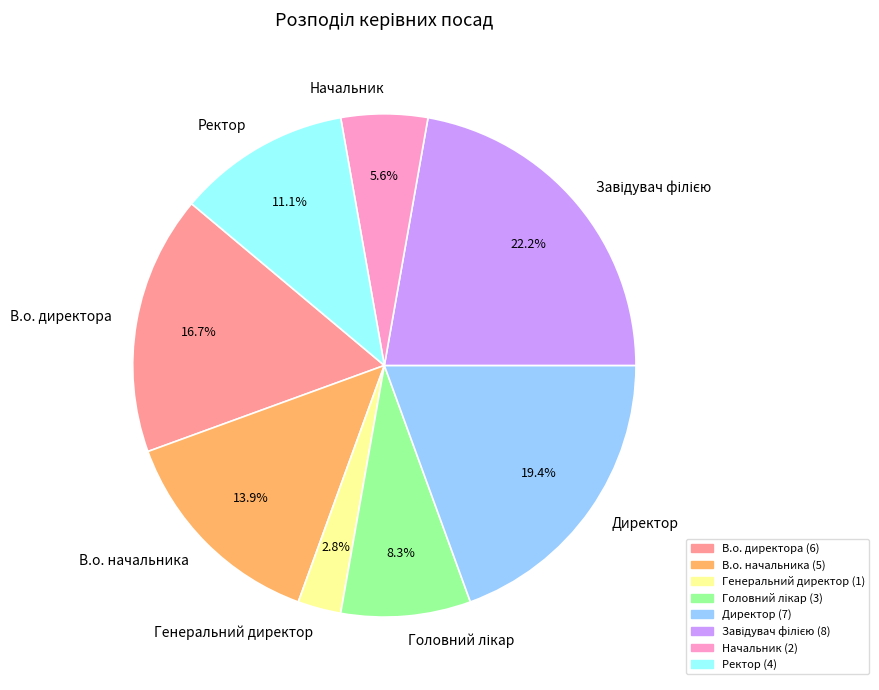

Does any single category account for the majority?

No